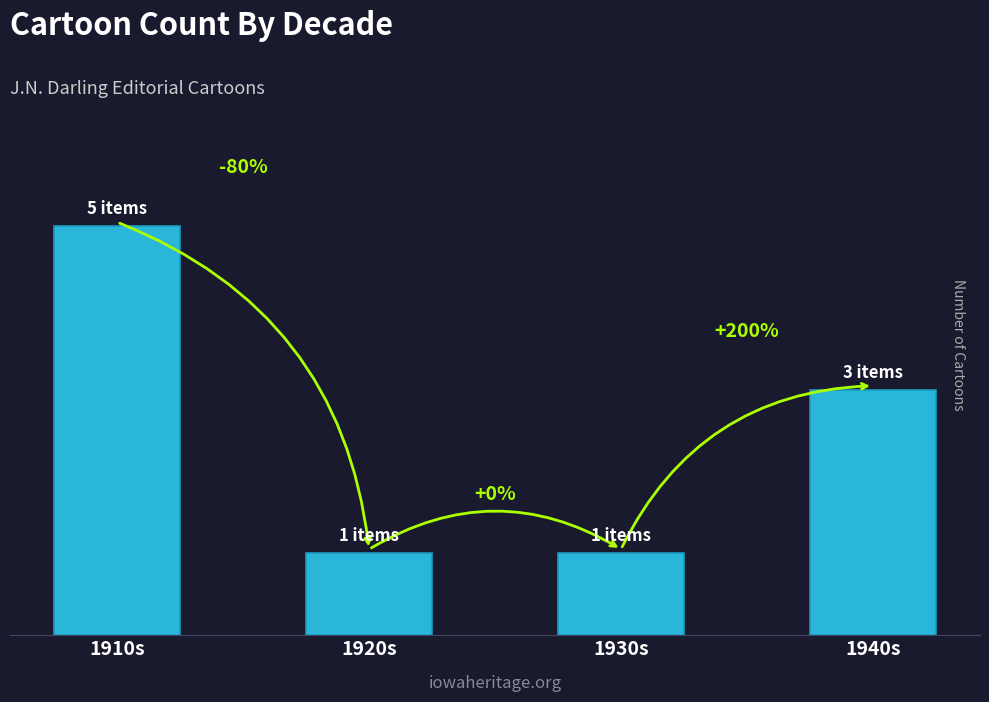

What is the label of the 1st bar from the right?

1940s